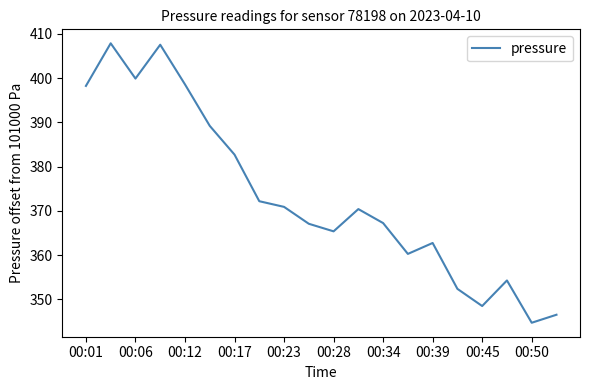

What is the greatest value displayed?

407.9